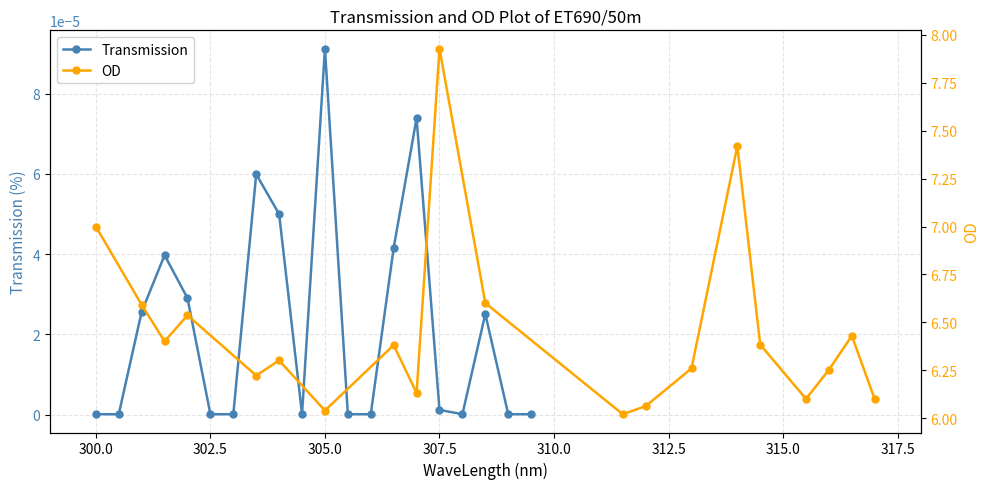

How many distinct data groups are displayed?

2